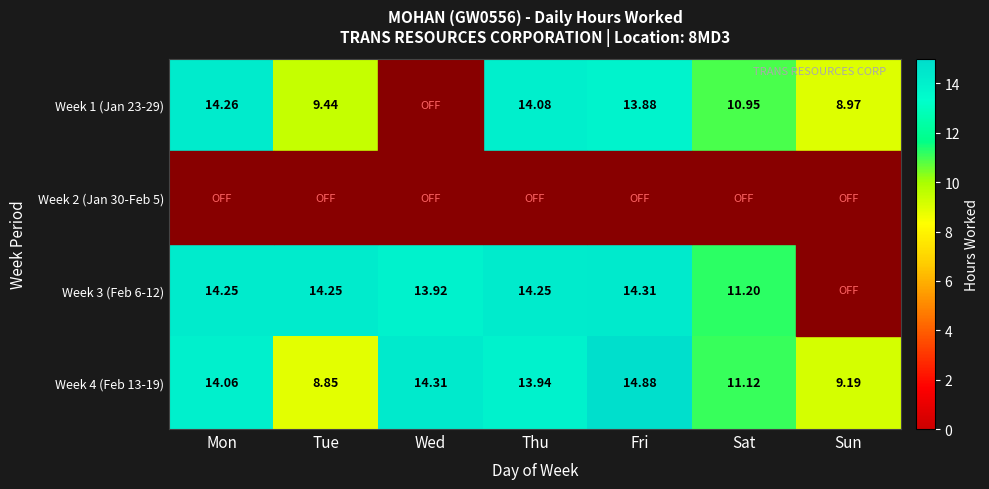

Is the value of Week 1 (Jan 23-29) at Mon greater than the value of Week 3 (Feb 6-12) at Tue?

Yes